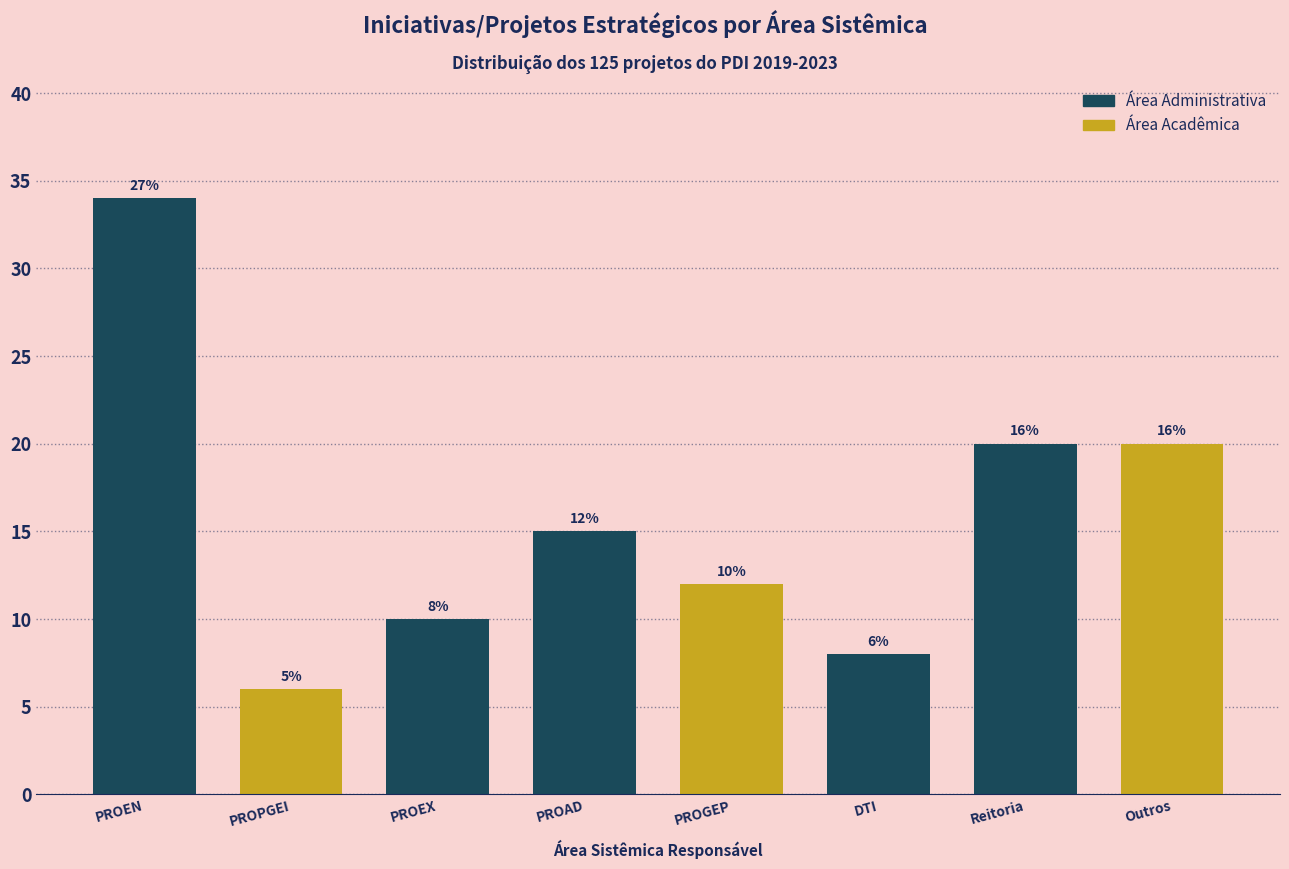

Reading left to right, list all the values displayed in this chart.

PROEN=34	PROPGEI=6	PROEX=10	PROAD=15	PROGEP=12	DTI=8	Reitoria=20	Outros=20